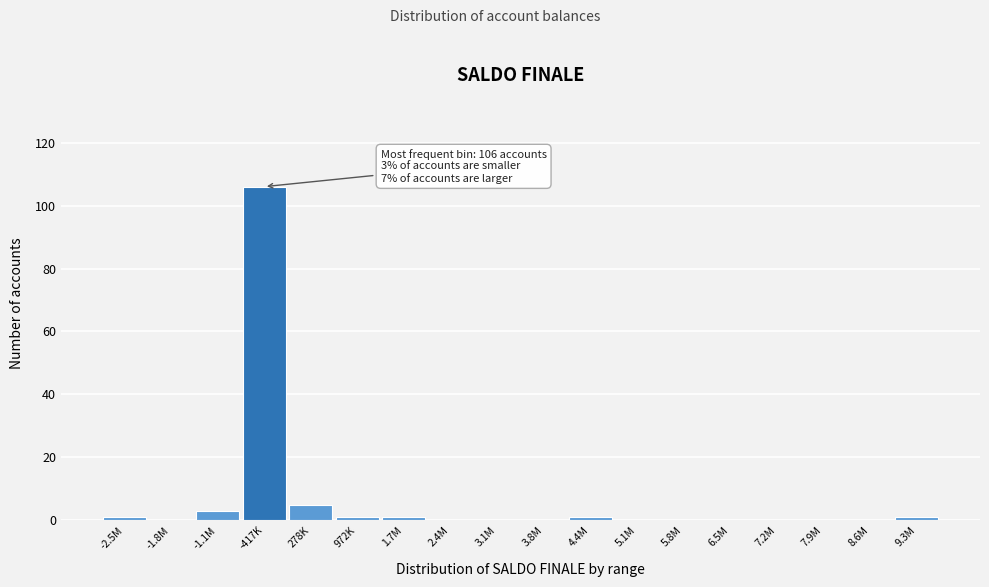

Reading left to right, list all the values displayed in this chart.

-2.5M=1	-1.8M=0	-1.1M=3	-417K=106	278K=5	972K=1	1.7M=1	2.4M=0	3.1M=0	3.8M=0	4.4M=1	5.1M=0	5.8M=0	6.5M=0	7.2M=0	7.9M=0	8.6M=0	9.3M=1